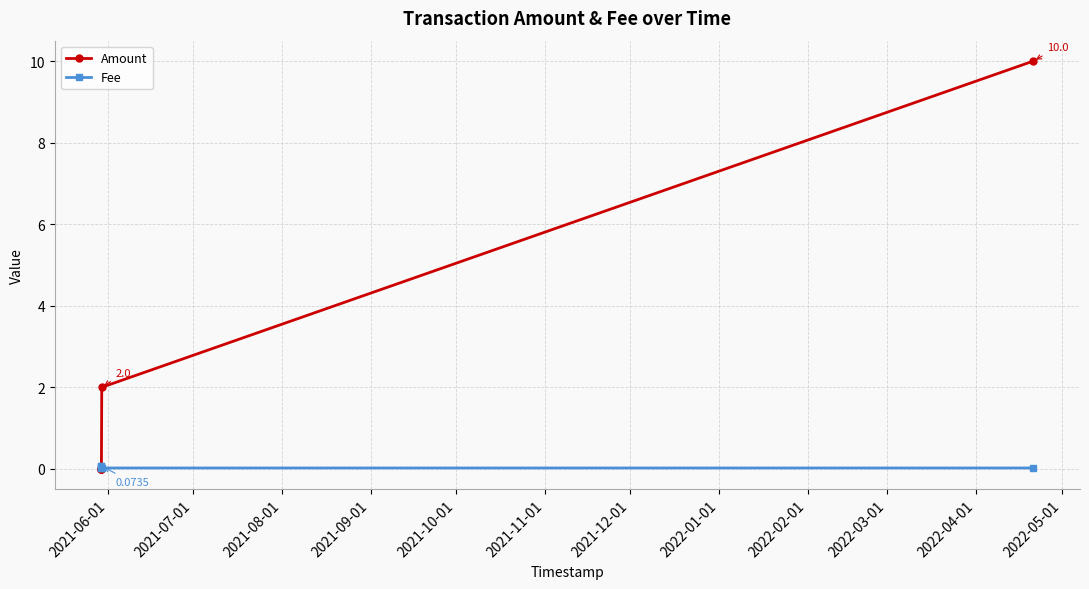

Which series has the largest total across all categories?

Amount